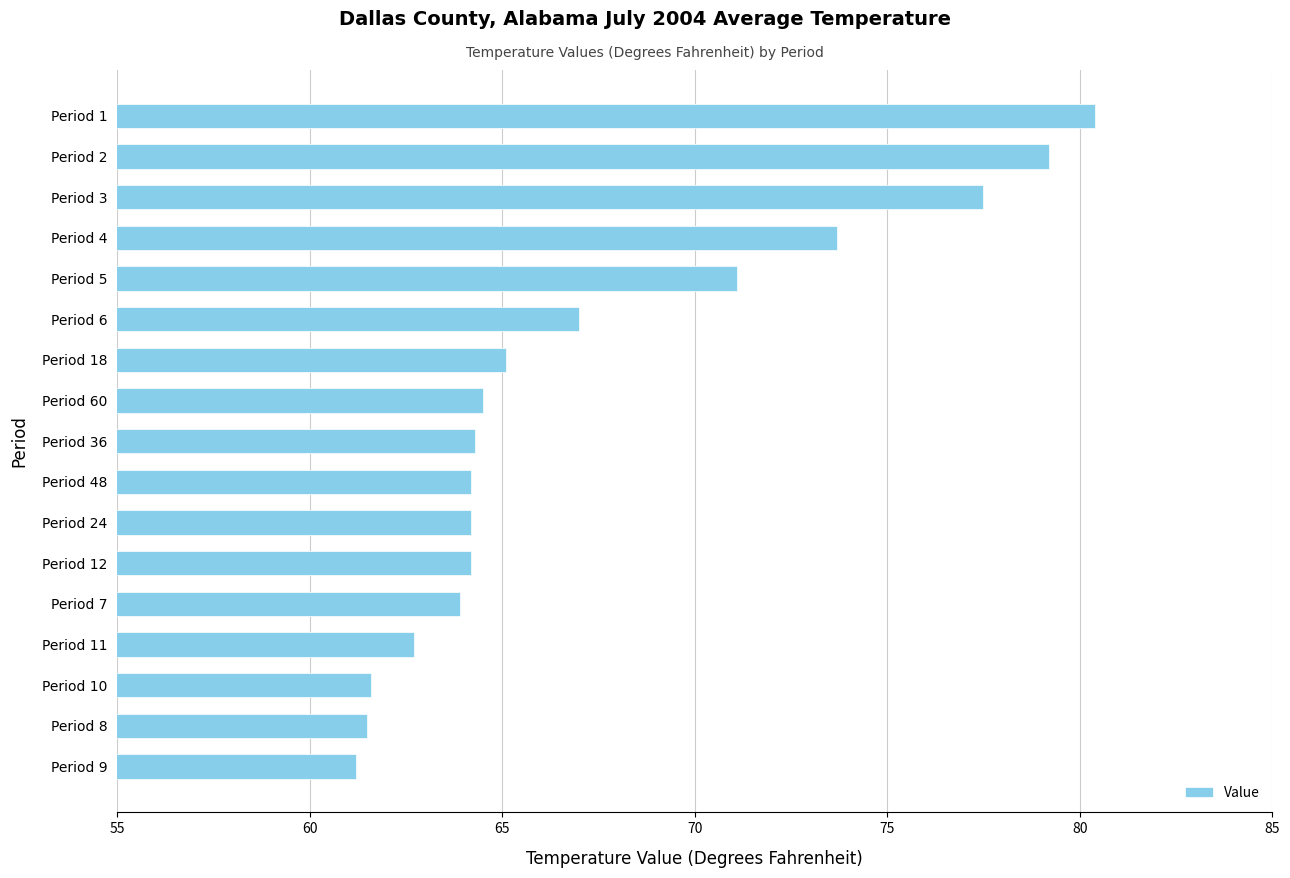

The chart shows a value of 18.0 at Period 6. True or false?

False